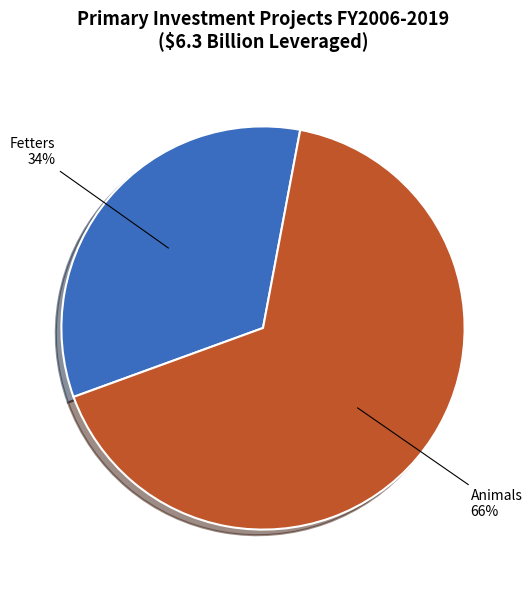

To the nearest percent, what is the average slice percentage?

50%